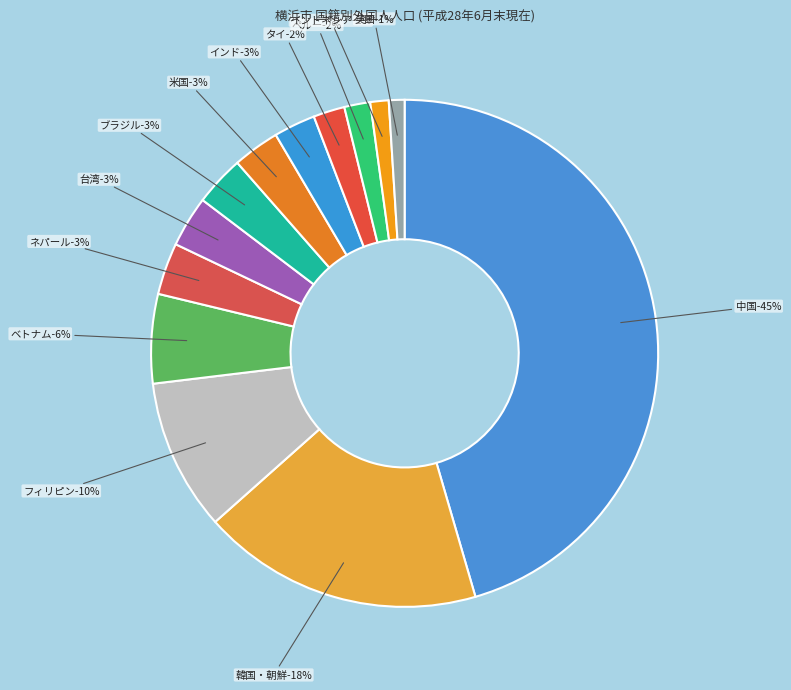

Which category has the biggest portion of the pie?

中国